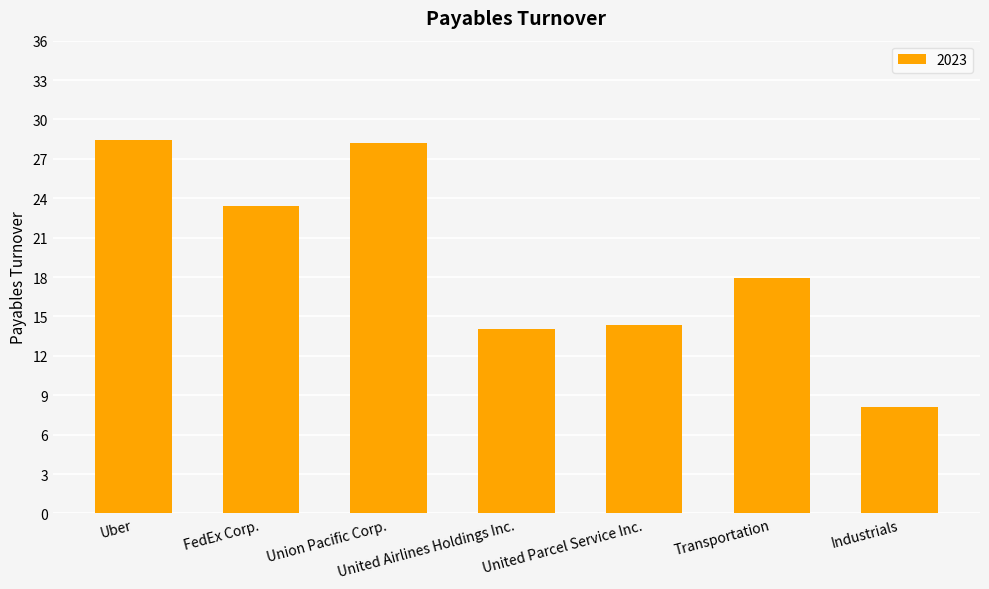

What is the difference between the maximum and minimum values?

20.4